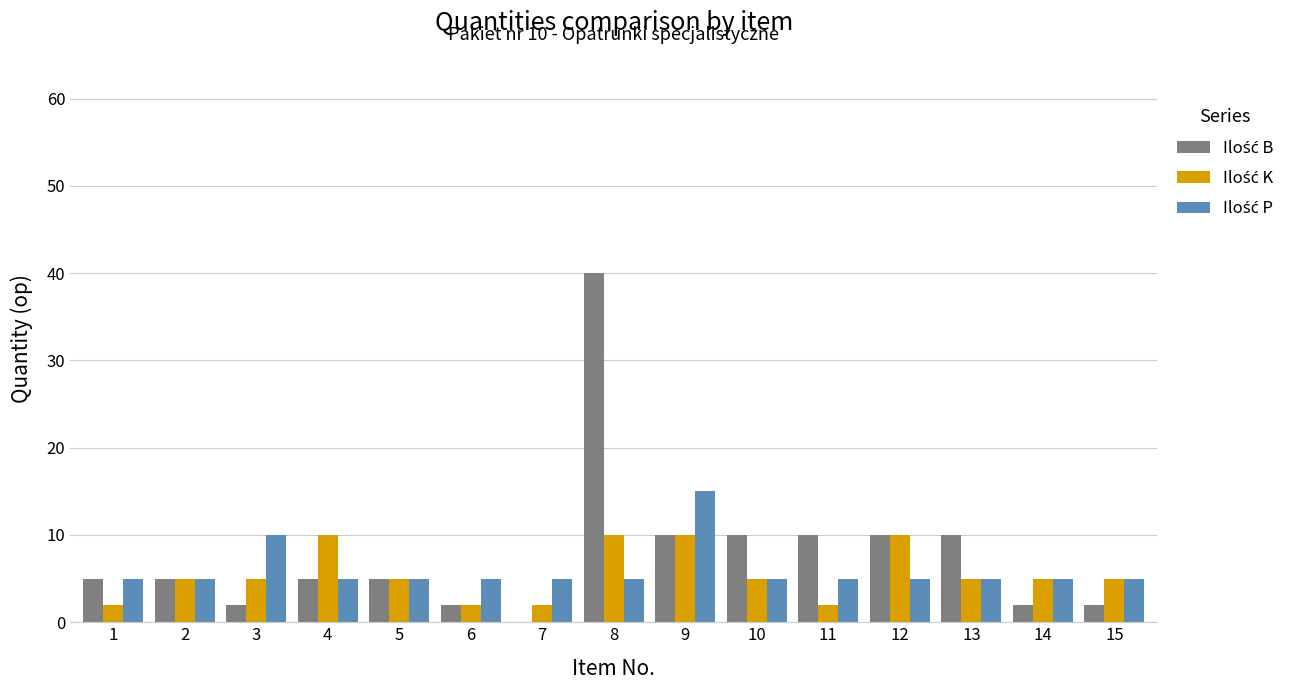

At which category does the chart reach its peak across all series?

8